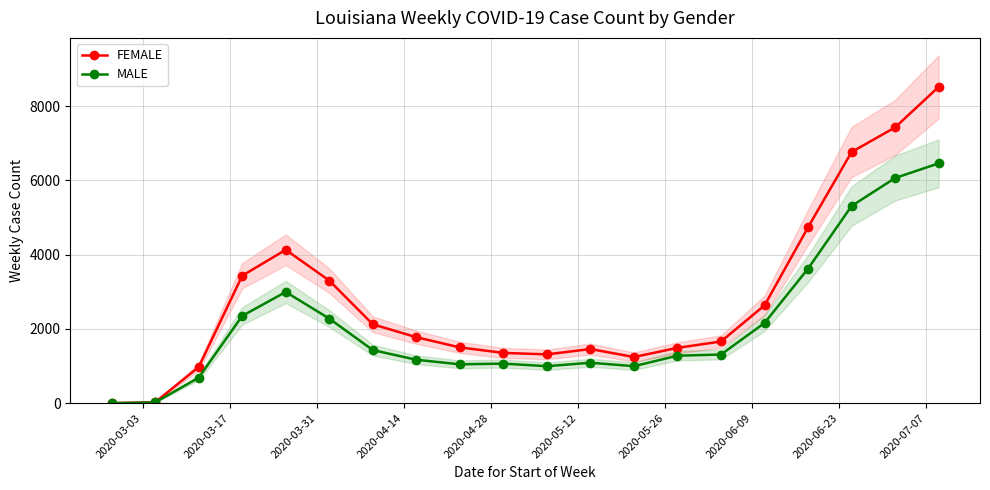

True or false: MALE and FEMALE intersect in this chart.

False